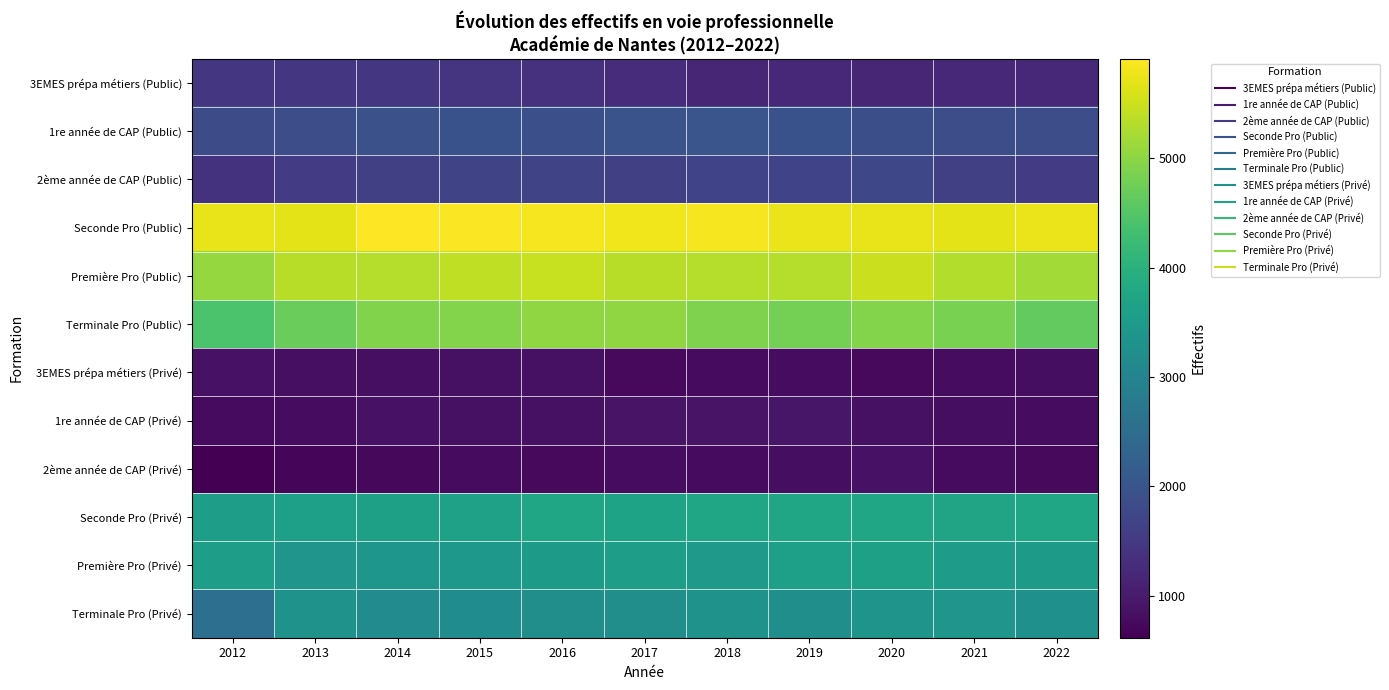

What is the difference between the highest and lowest values at 2013?

5019